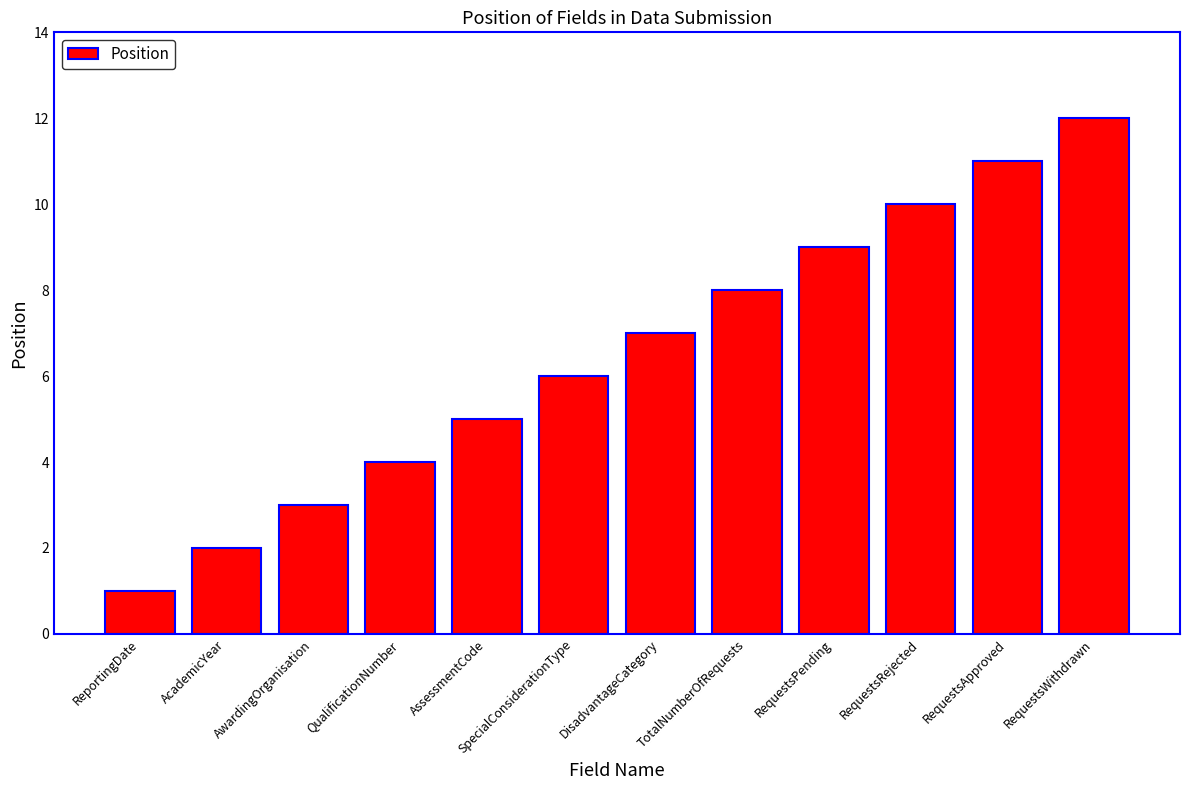

What is the sum of all values?

78